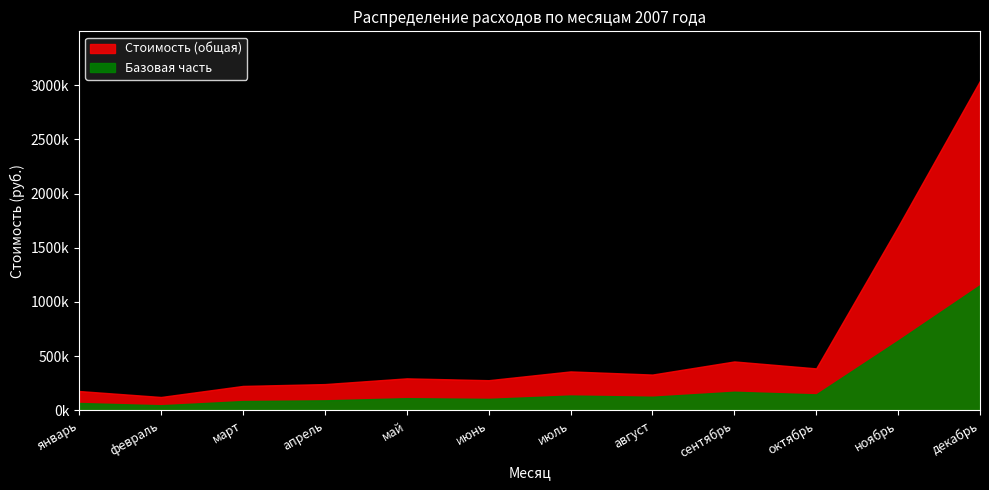

How many lines are shown in the chart?

2